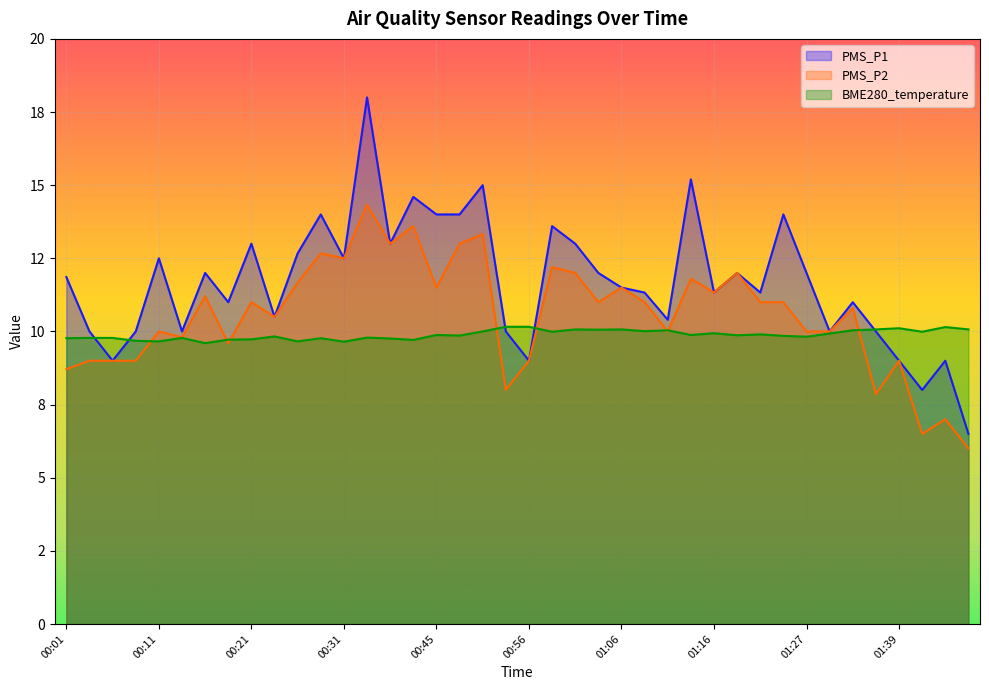

What is the minimum value shown in the chart?

6.0